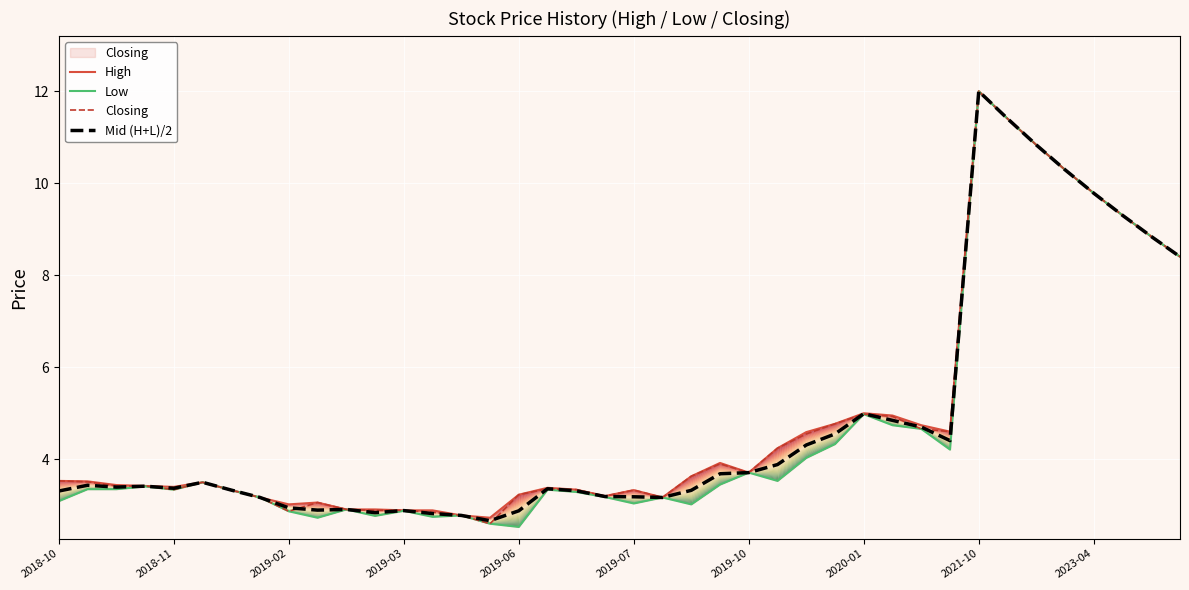

What is the sum of all High values?

195.1